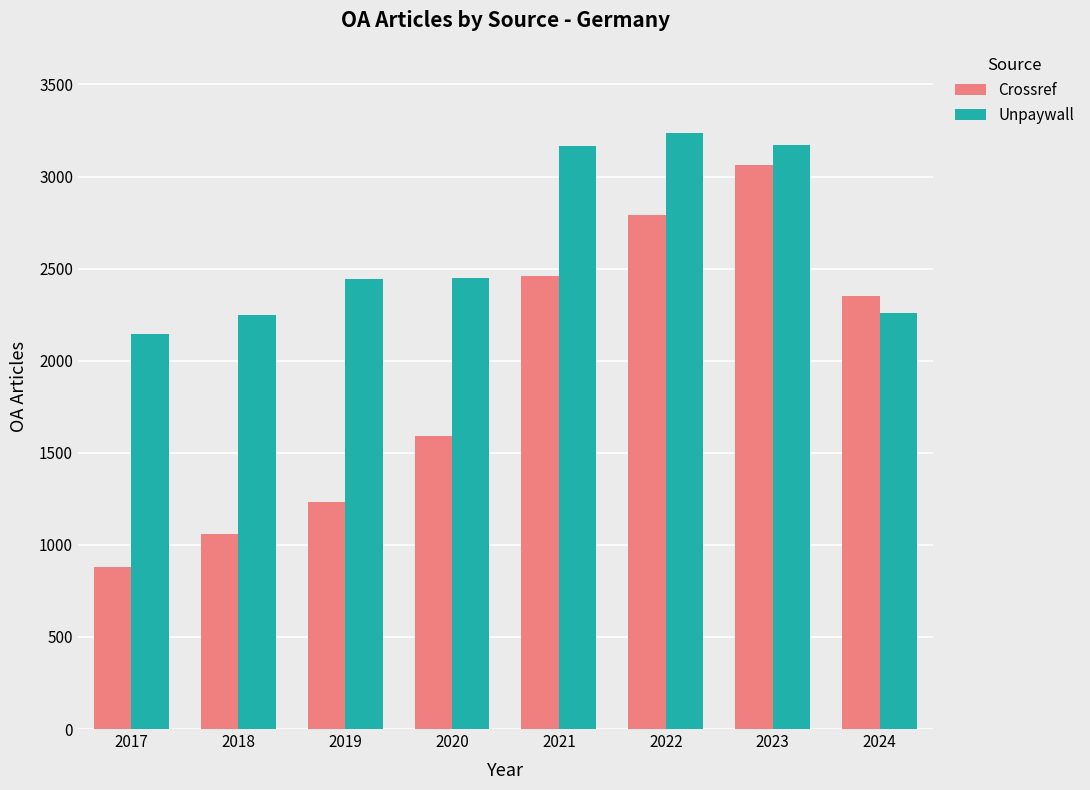

What is the spread (max minus min) of values at 2022?

445